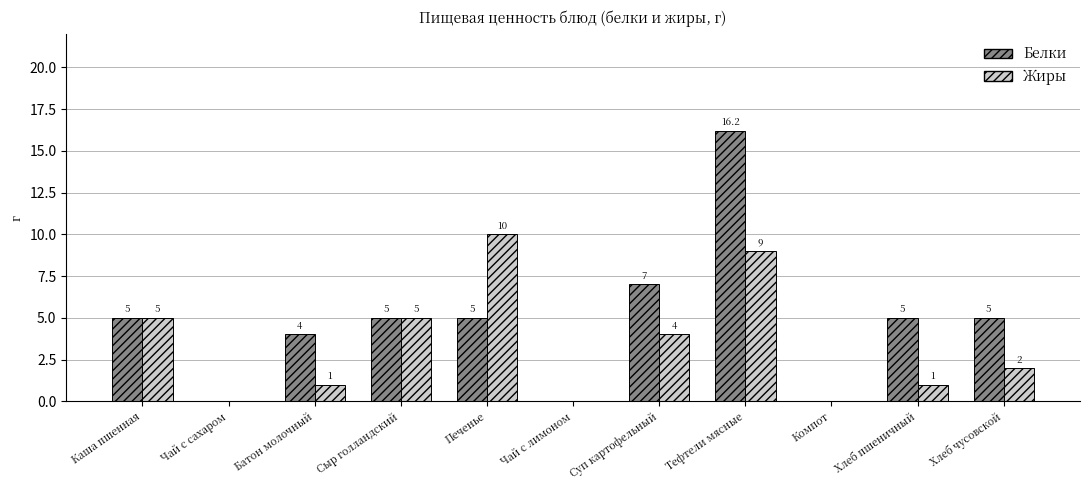

What are all the series names shown in the legend?

Белки, Жиры